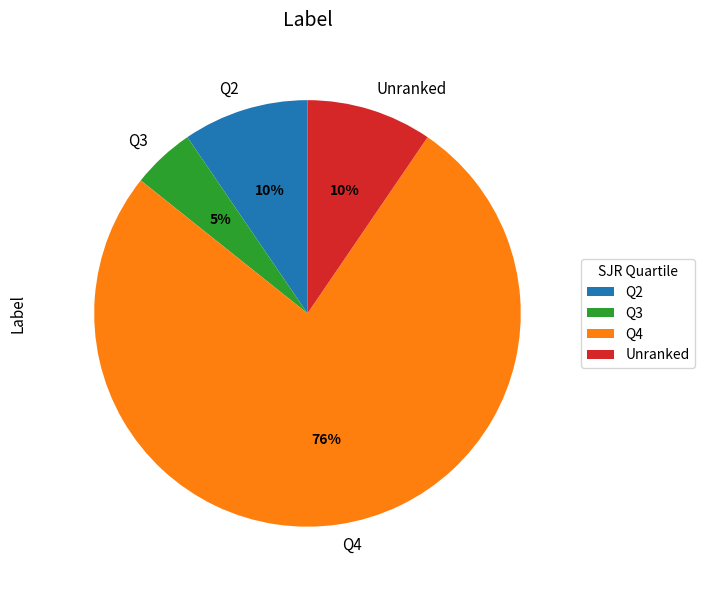

The Q2 slice represents 1% of the pie. True or false?

False